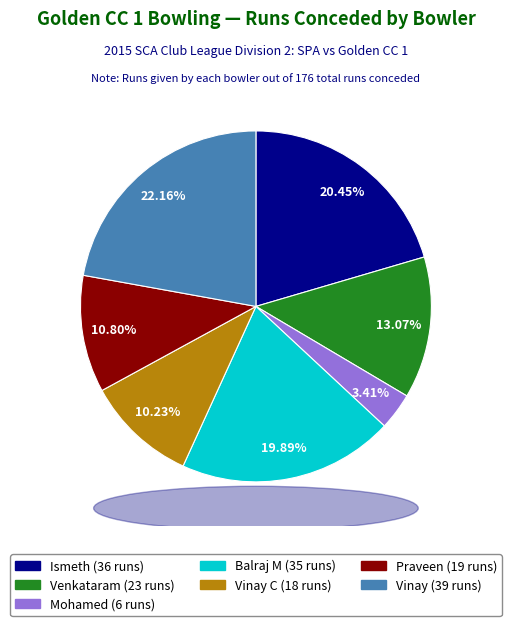

Is there any slice that represents more than half of the pie?

No